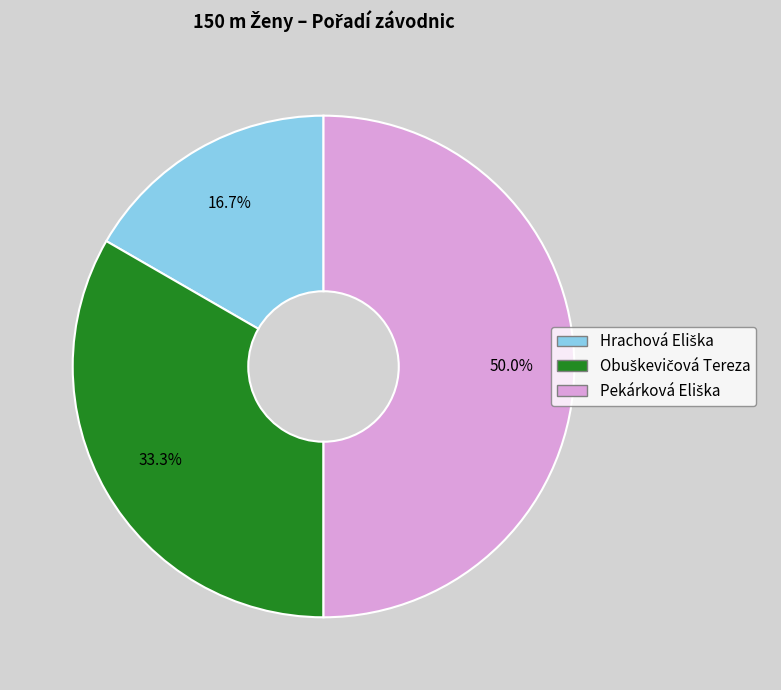

The Hrachová Eliška slice represents 17% of the pie. True or false?

True